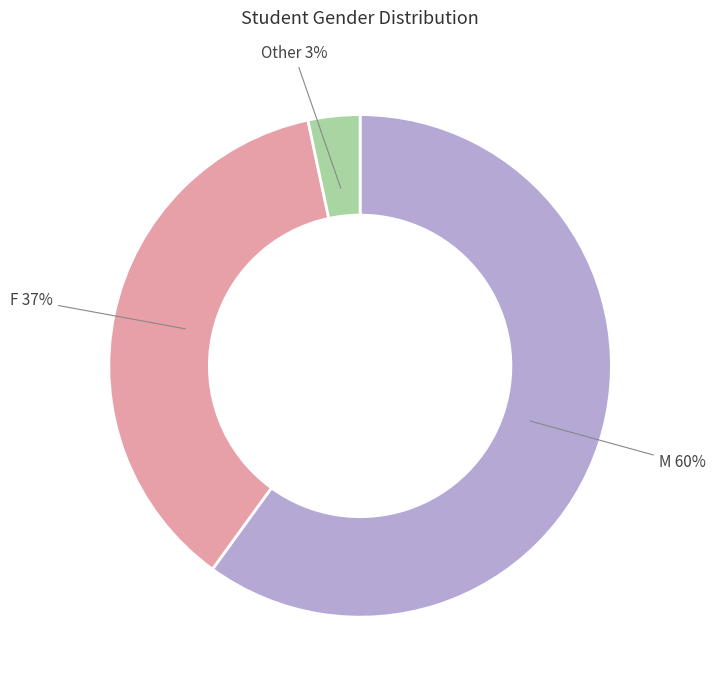

Does any single category account for the majority?

Yes